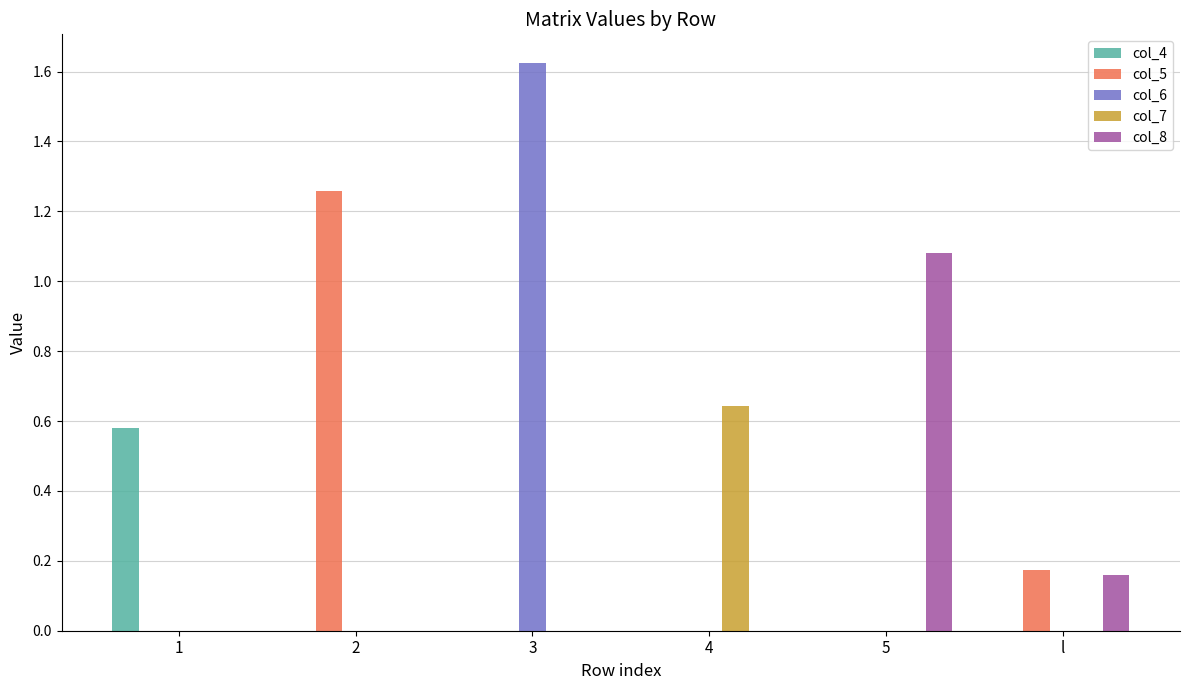

Which category has the highest value across all series?

3